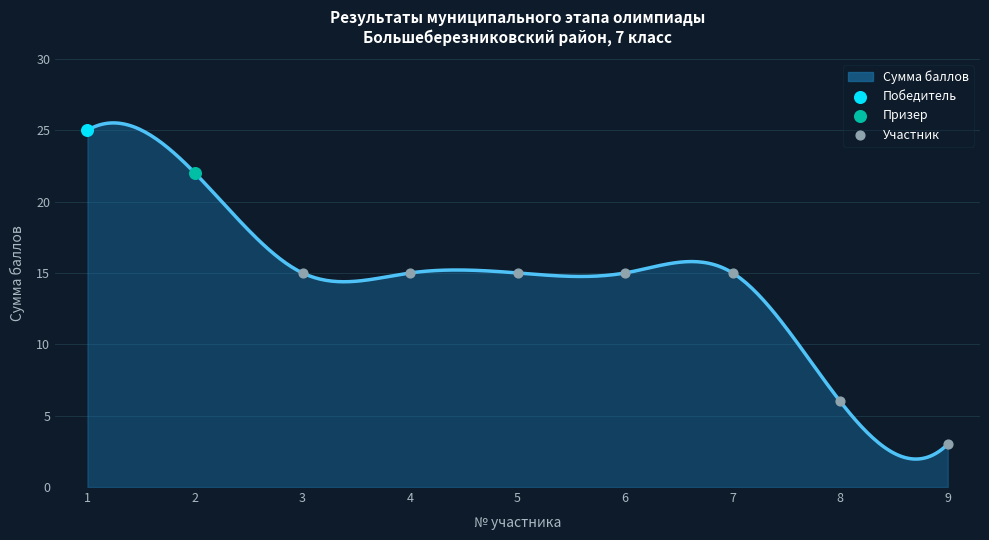

Between 8 and 6, which is larger?

6